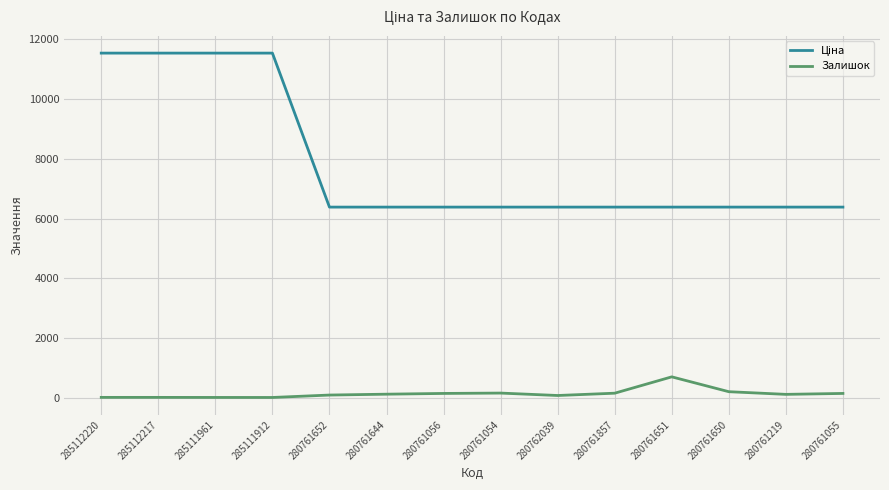

Count the number of categories in the chart.

14